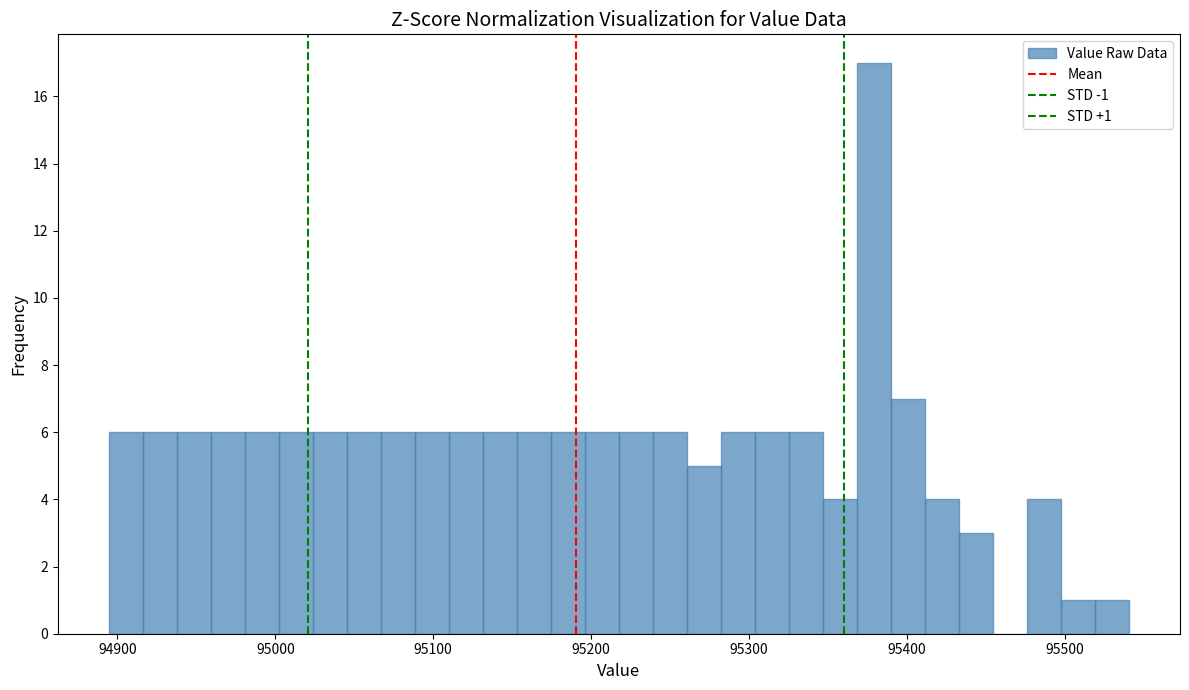

Read against the x-axis, roughly where is the centre of the tallest bar?

95380